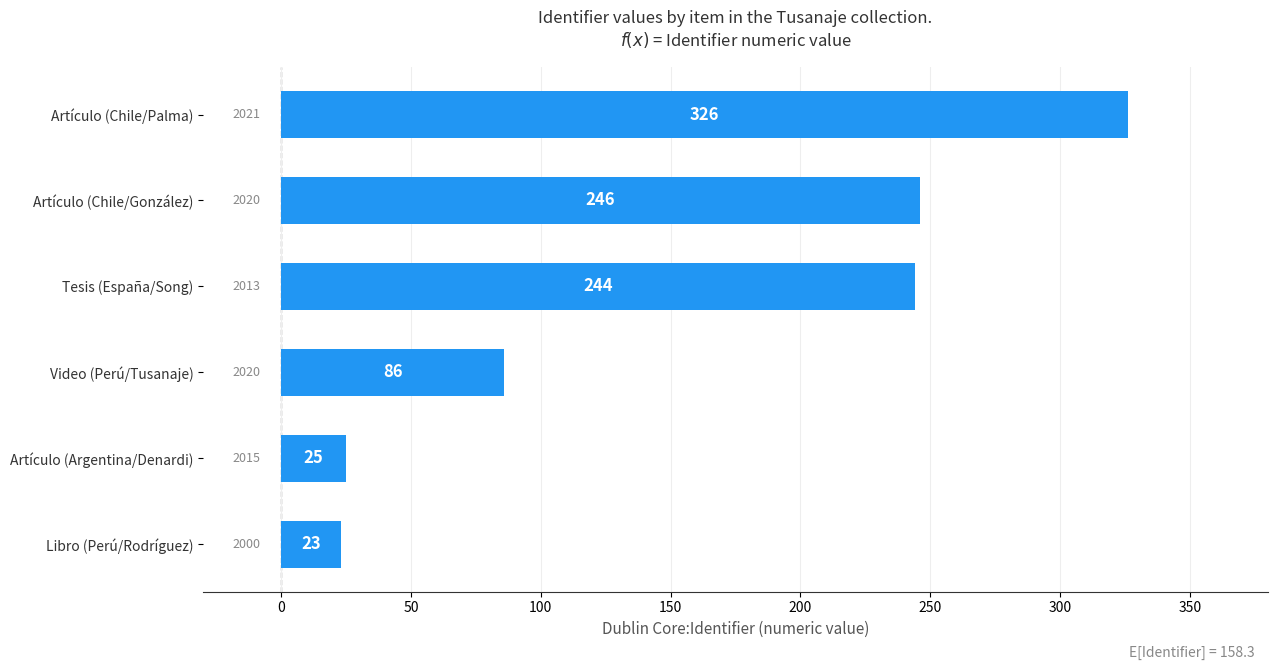

What is the average value?

158